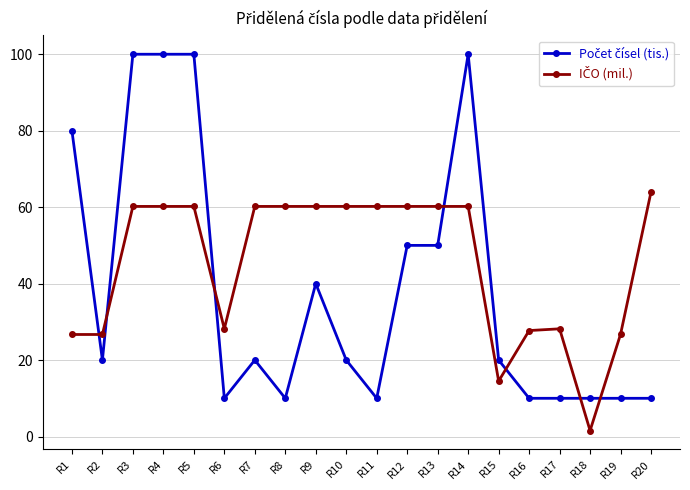

Which label corresponds to the smallest value in the chart?

R18